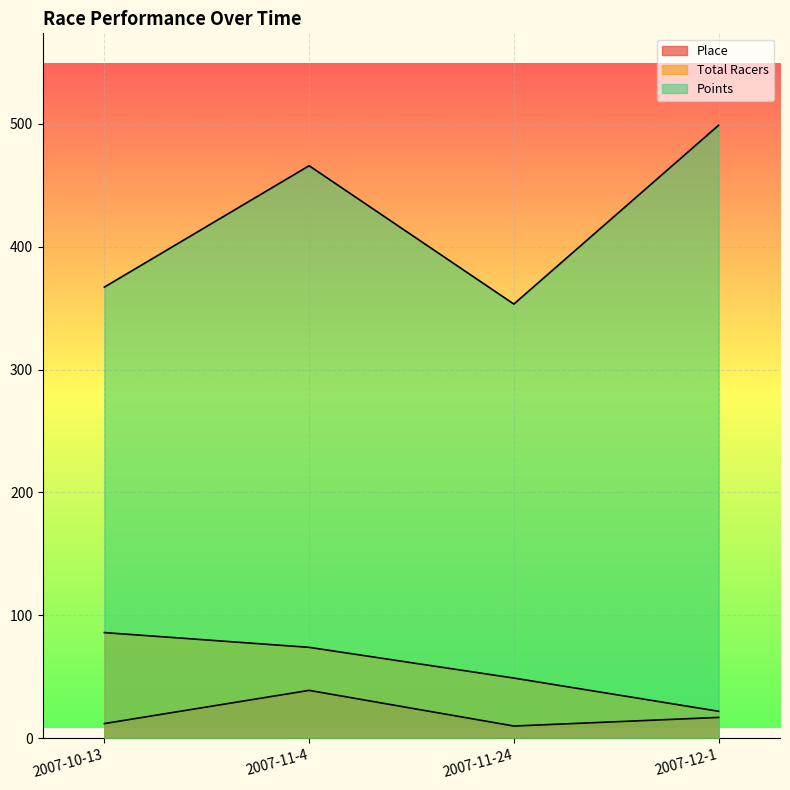

True or false: Place and Total Racers intersect in this chart.

False